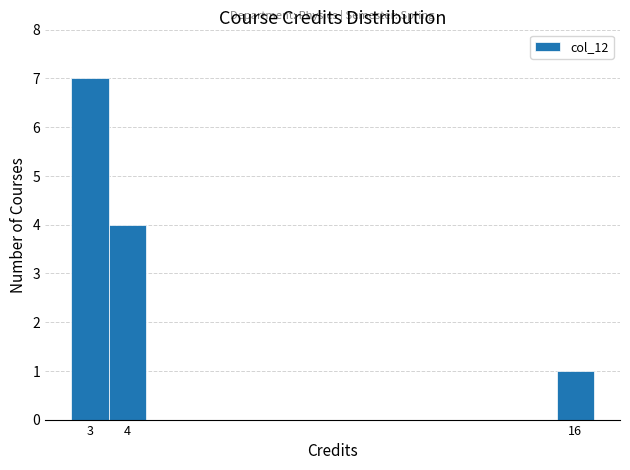

Reading left to right, list every bar in this chart as the range it spans on the x-axis followed by its height. The values are not printed on the chart, so give them approximately, as read against the axis.

2.5 to 3.5: 7
3.5 to 4.5: 4
4.5 to 5.5: 0
5.5 to 6.5: 0
6.5 to 7.5: 0
7.5 to 8.5: 0
8.5 to 9.5: 0
9.5 to 10.5: 0
10.5 to 11.5: 0
11.5 to 12.5: 0
12.5 to 13.5: 0
13.5 to 14.5: 0
14.5 to 15.5: 0
15.5 to 16.5: 1